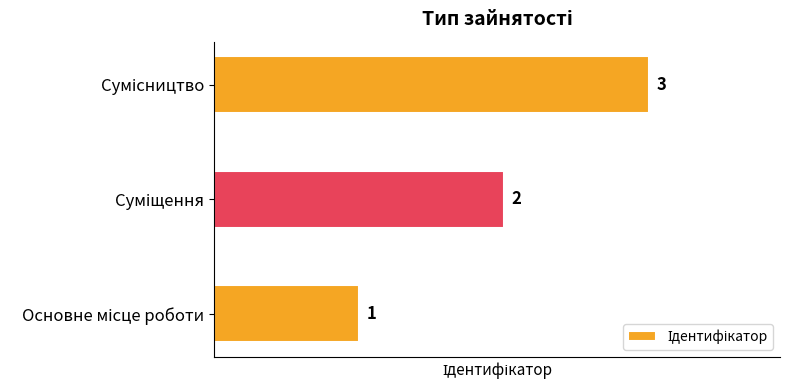

How many values are between 1 and 3?

3